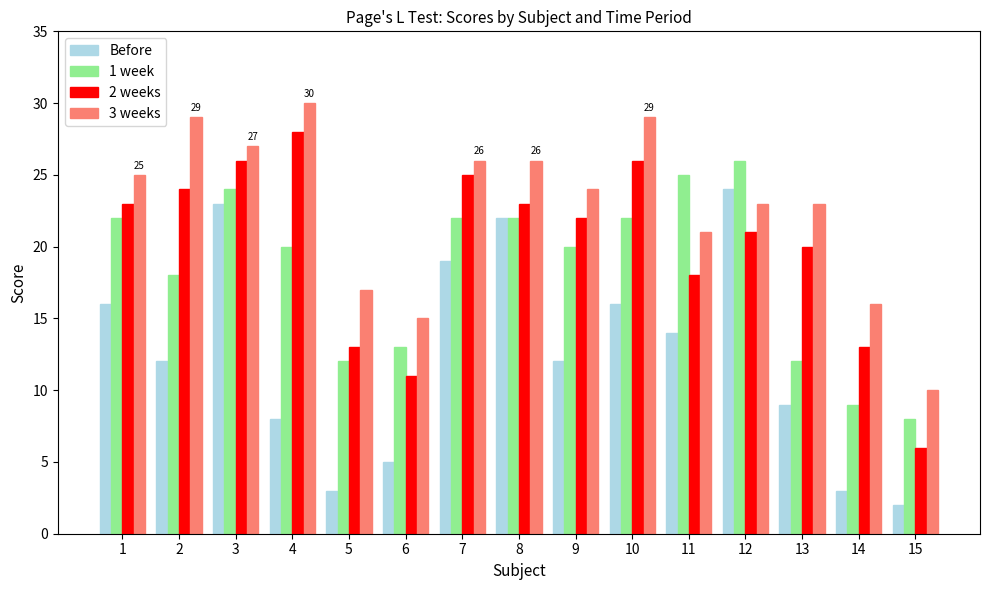

What is the value of the 3 weeks bar at the 8th from the left?

26